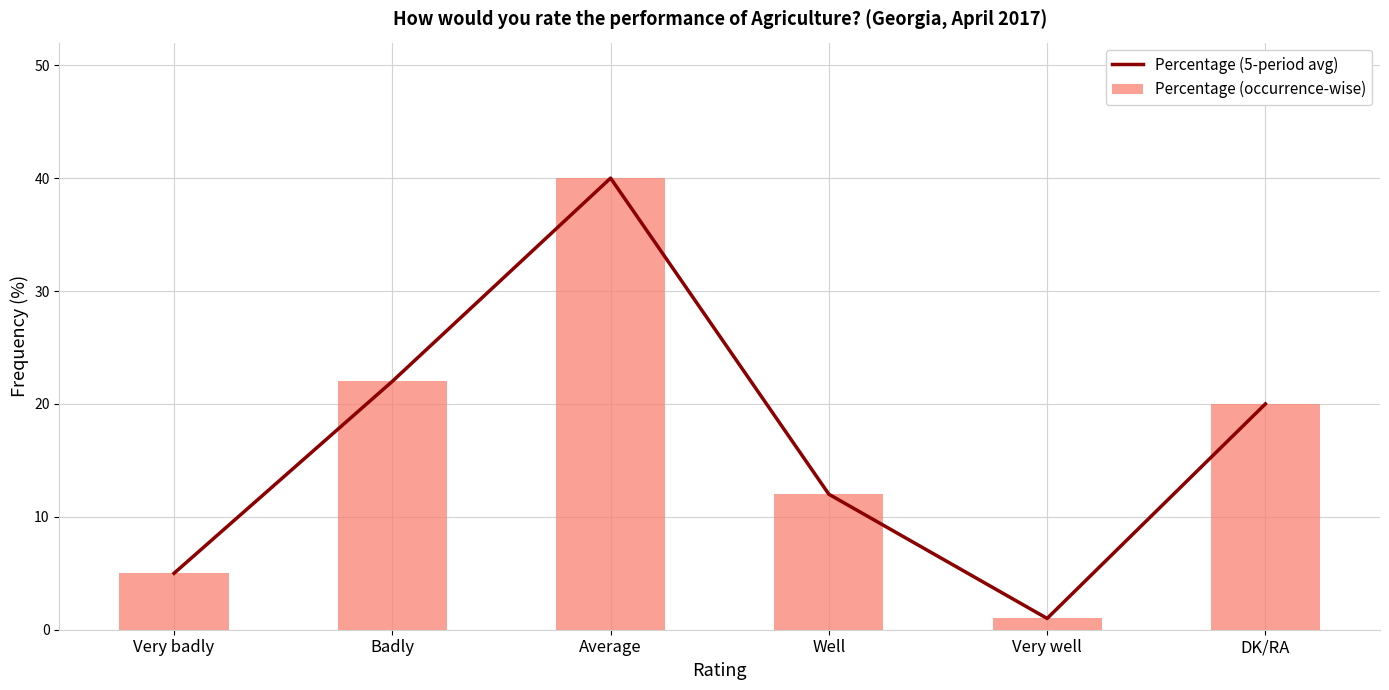

How many categories are shown in the chart?

6